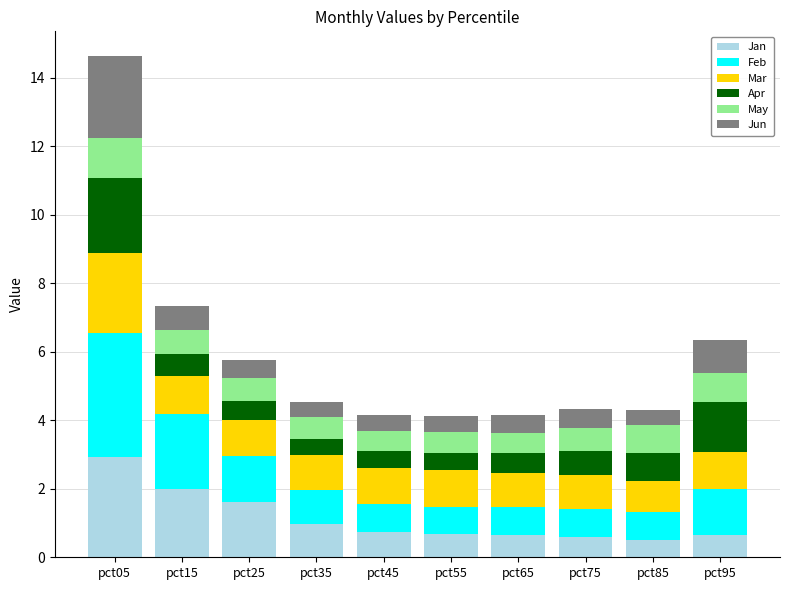

At which category is the sum across all series the highest?

pct05